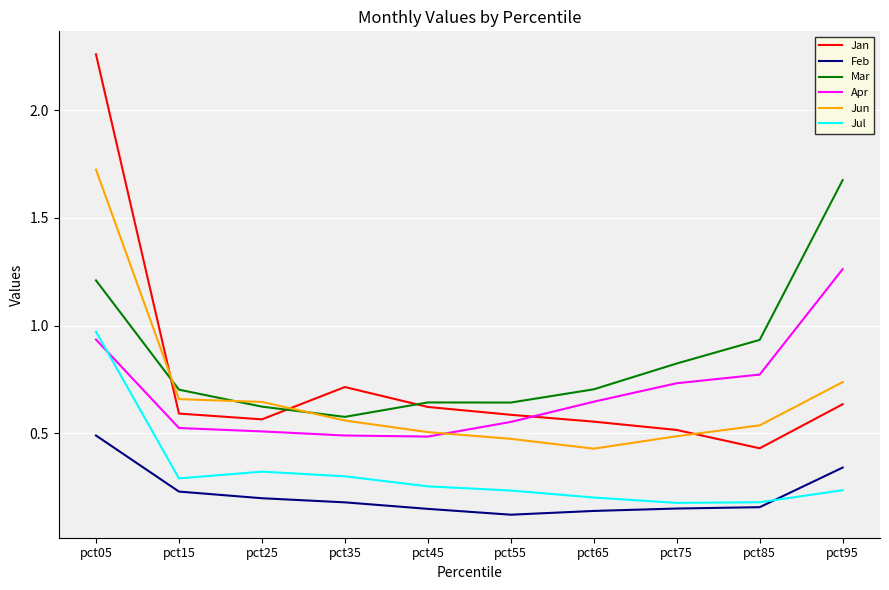

True or false: Feb and Mar cross at least once.

False